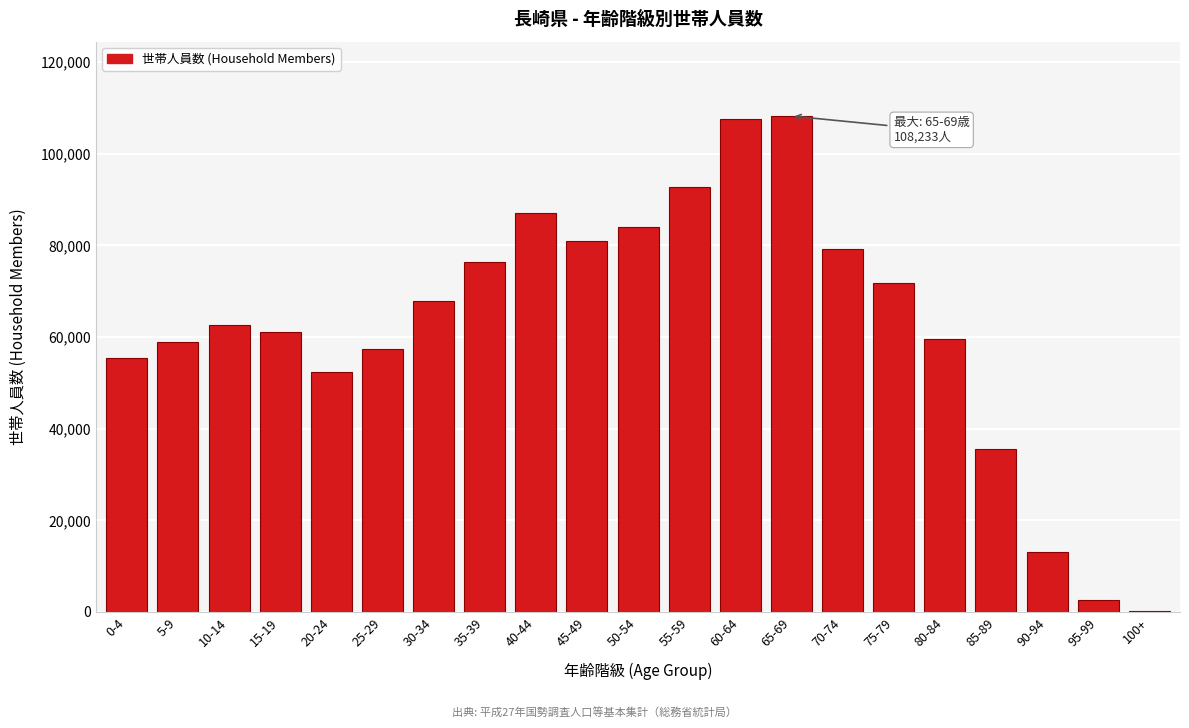

Reading right to left, list all the values displayed in this chart.

100+=313	95-99=2528	90-94=13187	85-89=35548	80-84=59479	75-79=71780	70-74=79134	65-69=108233	60-64=107537	55-59=92647	50-54=83982	45-49=80894	40-44=86974	35-39=76331	30-34=67893	25-29=57358	20-24=52440	15-19=61199	10-14=62614	5-9=58950	0-4=55360